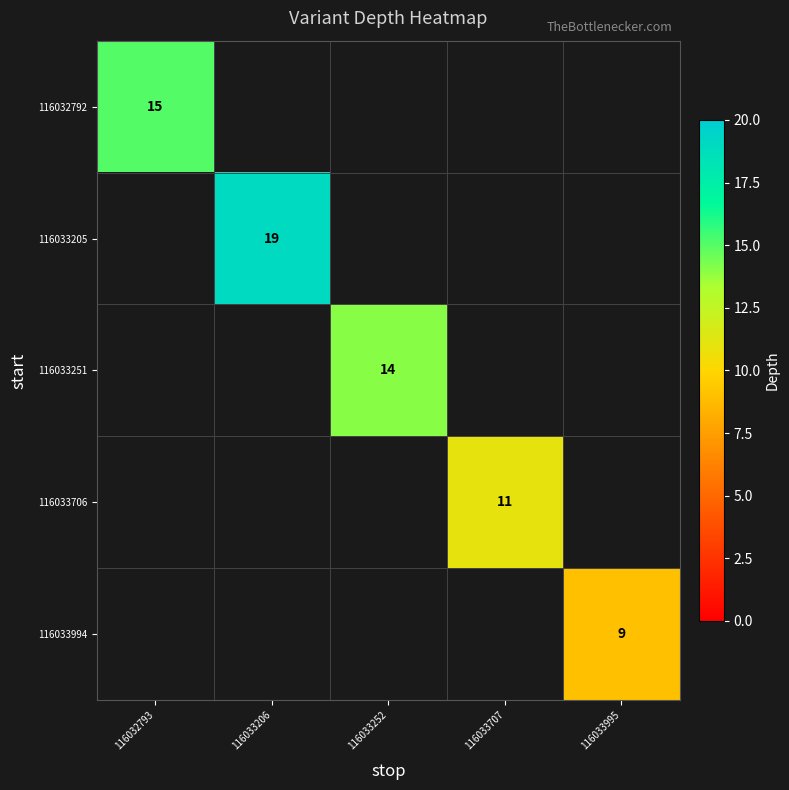

The 116033994 series shows 9 at 116033995. True or false?

True